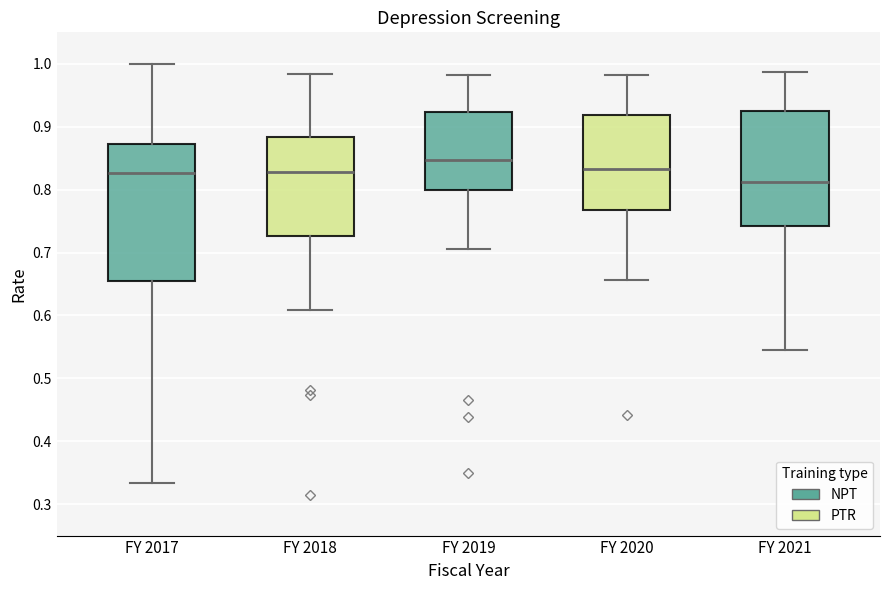

Reading left to right, read every box against the y-axis: the position of its median line, the range the box covers, and the ends of its whiskers. The values are not printed on the chart, so give them approximately, as read against the axis.

FY 2017: median 0.83, box 0.65 to 0.87, whiskers 0.33 to 1.00
FY 2018: median 0.83, box 0.73 to 0.88, whiskers 0.61 to 0.98
FY 2019: median 0.85, box 0.80 to 0.92, whiskers 0.71 to 0.98
FY 2020: median 0.83, box 0.77 to 0.92, whiskers 0.66 to 0.98
FY 2021: median 0.81, box 0.74 to 0.92, whiskers 0.55 to 0.99